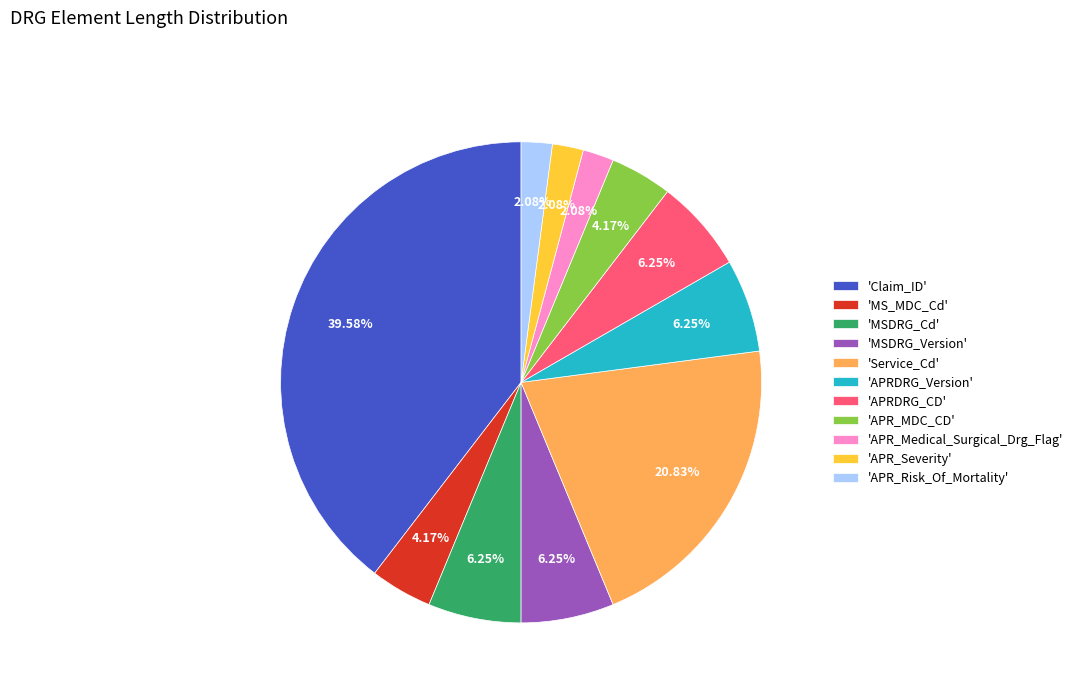

Which category has the biggest portion of the pie?

'Claim_ID'